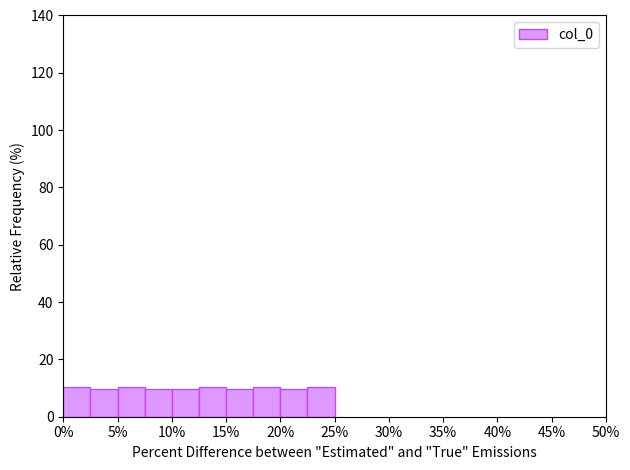

How tall is the bar that spans 12.5 to 15.0 on the x-axis? The values are not printed on the chart, so give them approximately, as read against the axis.

10